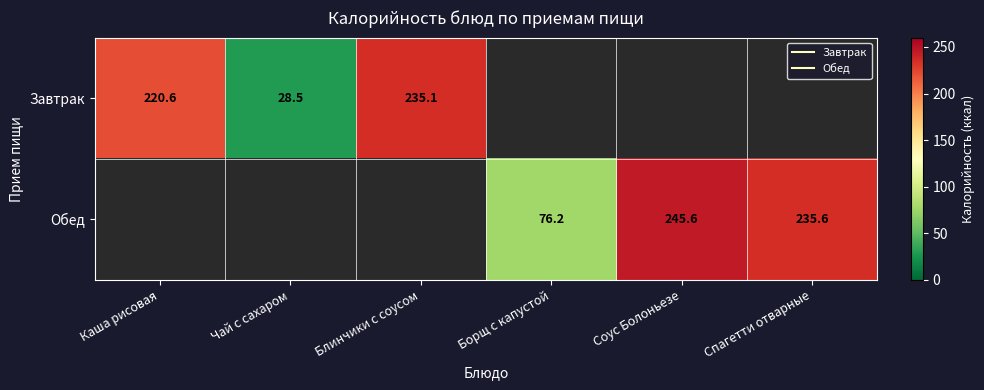

Between Блинчики с соусом and Соус Болоньезе, which is larger?

Соус Болоньезе